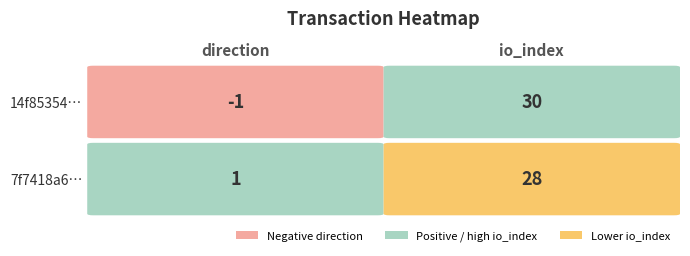

Reading left to right, list all the values displayed in this chart.

14f85354dca50ea729d19dfbc5dd1eb3dd98428: 0=-1	1=30
7f7418a6cfb2de1bd40c460d55bf33a3255f32d: 0=1	1=28